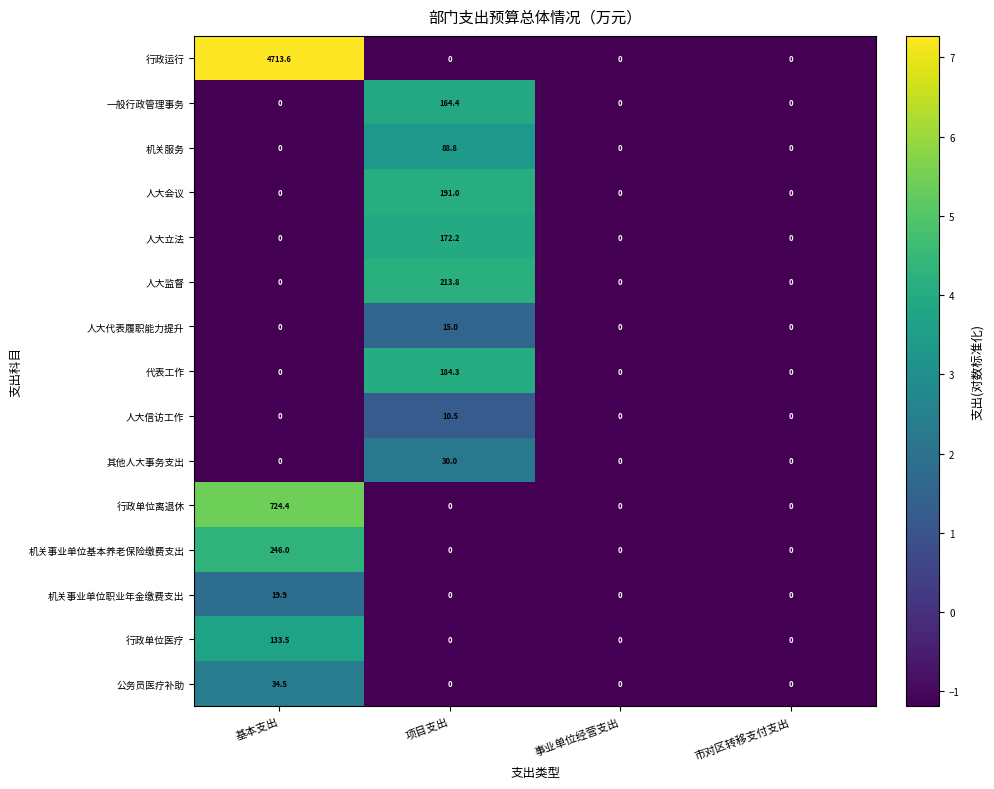

Count the 机关事业单位基本养老保险缴费支出 values in the range 0 to 246.

4